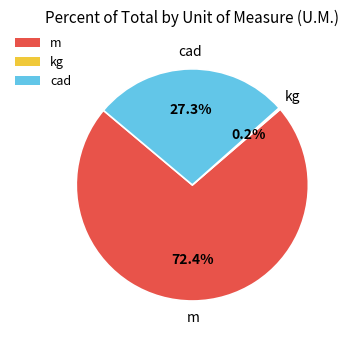

Which slice is the largest?

m